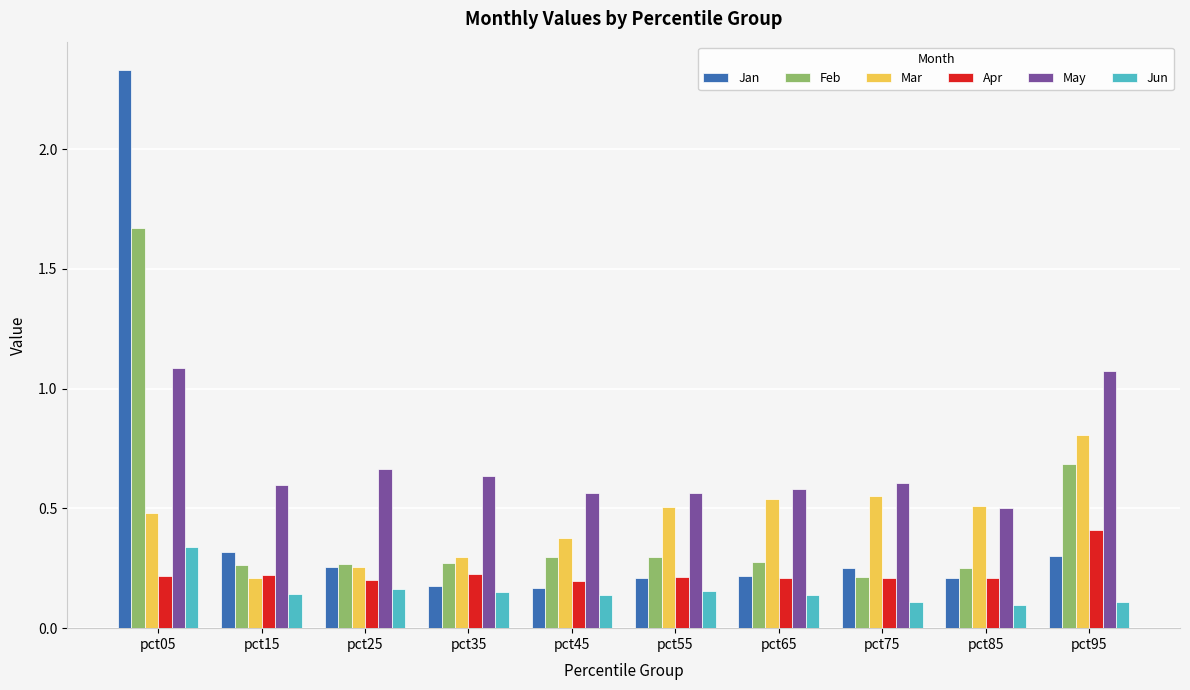

Which series has the widest spread of values?

Jan